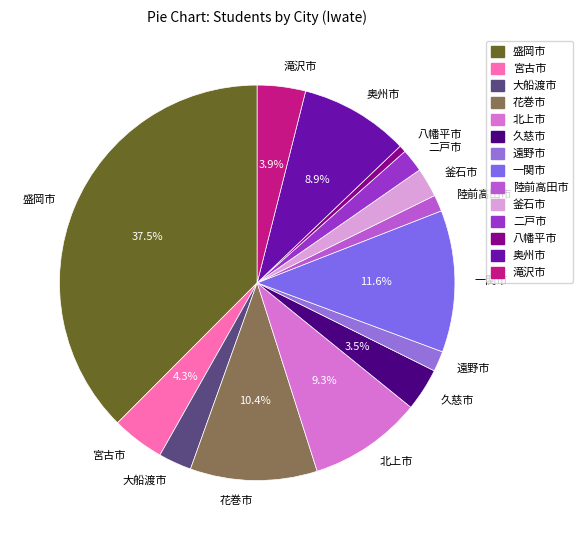

Between 花巻市 and 釜石市, which is larger?

花巻市